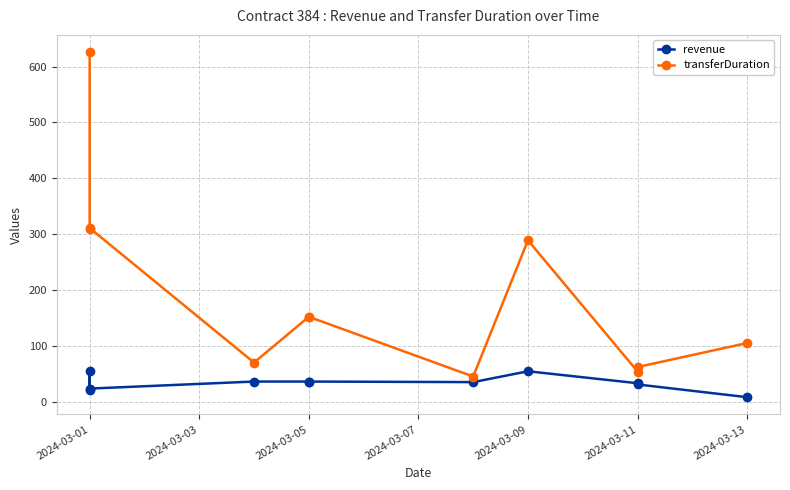

What is the maximum value for transferDuration?

626.0